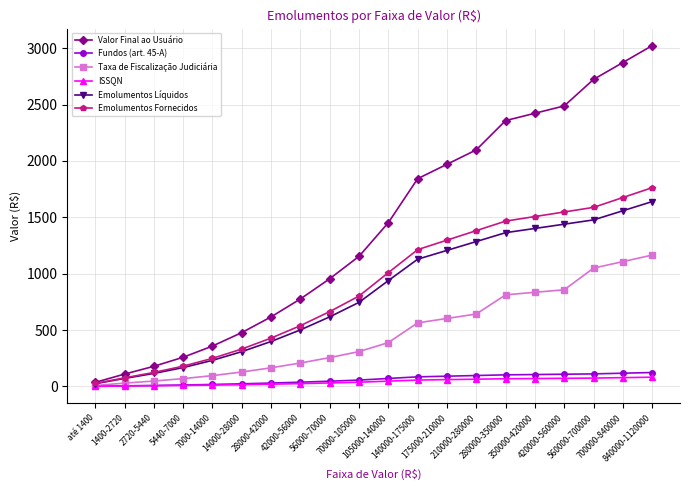

Which series has the largest range (max minus min)?

Valor Final ao Usuário